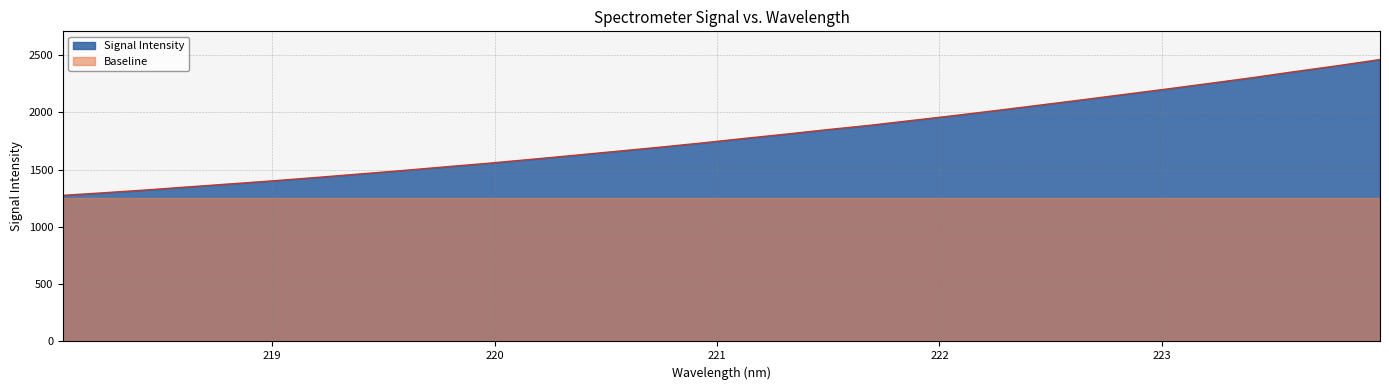

Does the chart display data point markers on the line(s)?

No